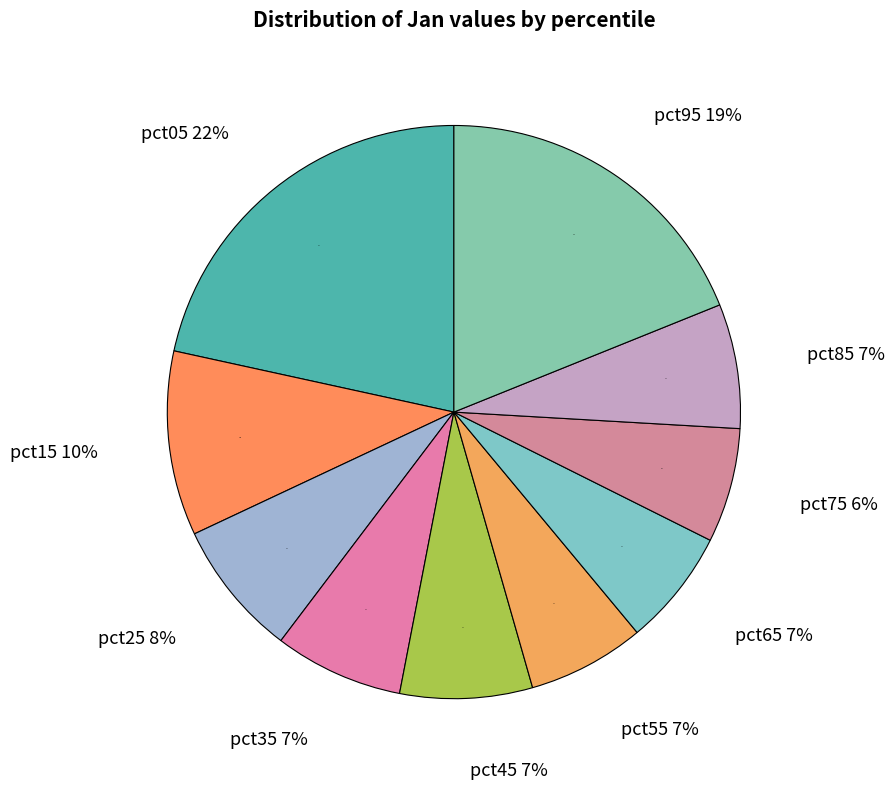

Between pct45 and pct55, which is larger?

pct45